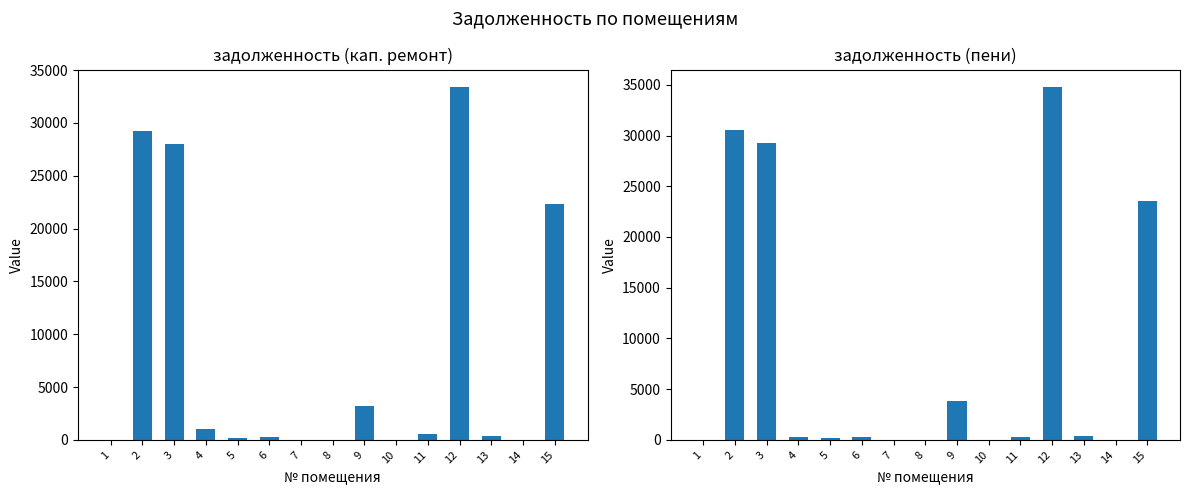

At how many categories does at least one series exceed 7693?

4